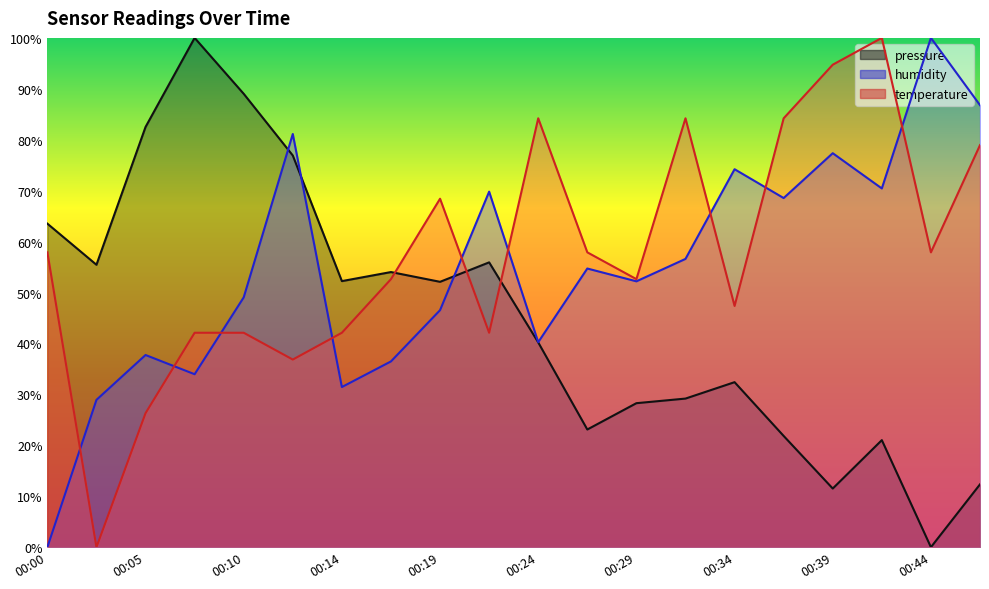

Is the value of pressure at 00:24 greater than the value of humidity at 00:46?

No